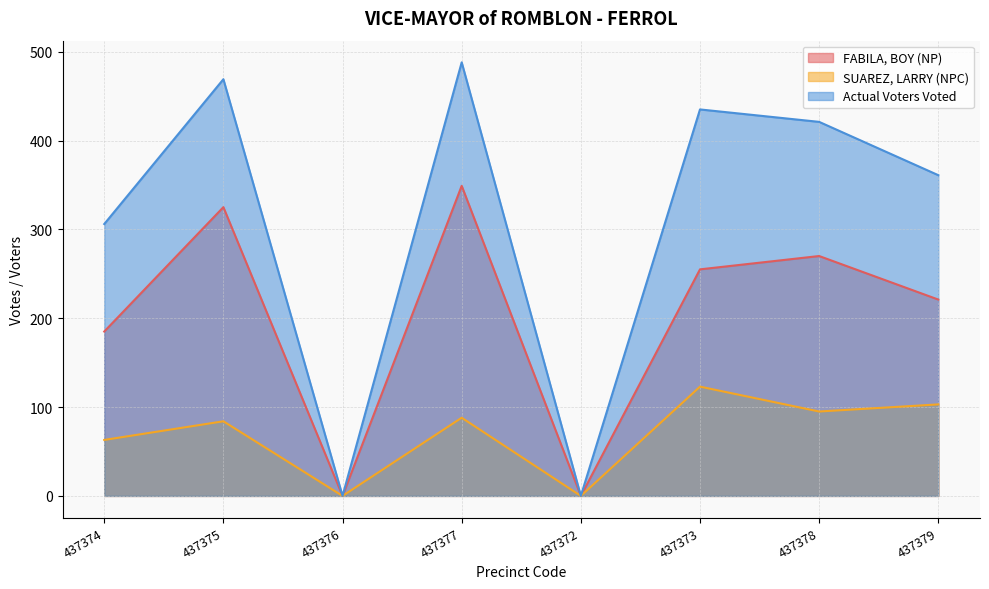

How many interior local valleys does the Actual Voters Voted series have?

2